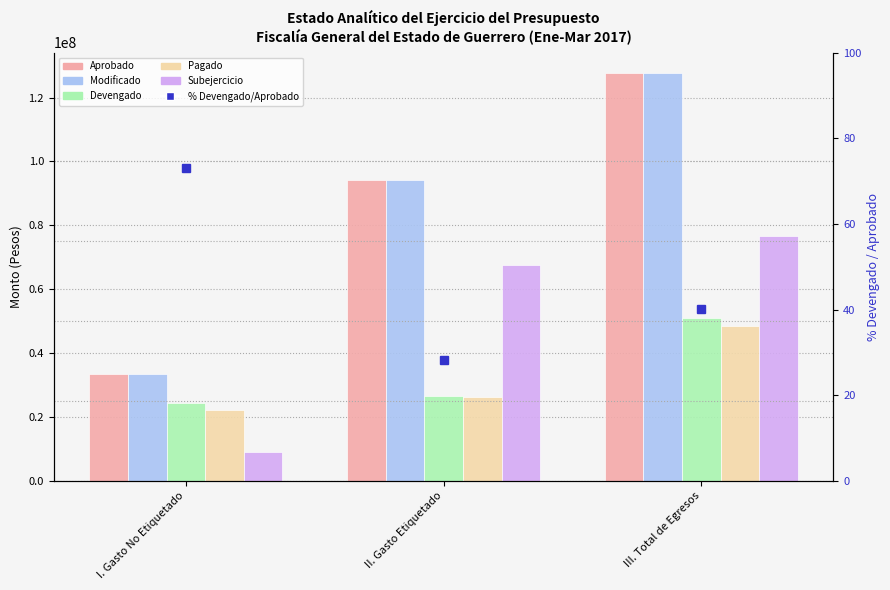

Rank the categories by % Devengado/Aprobado value from highest to lowest.

I. Gasto No Etiquetado, III. Total de Egresos, II. Gasto Etiquetado